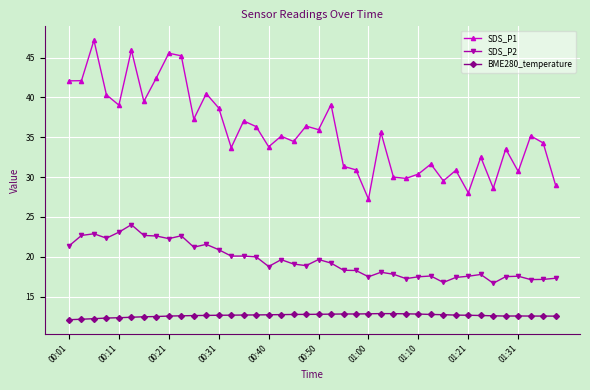

Which series has the widest spread of values?

SDS_P1